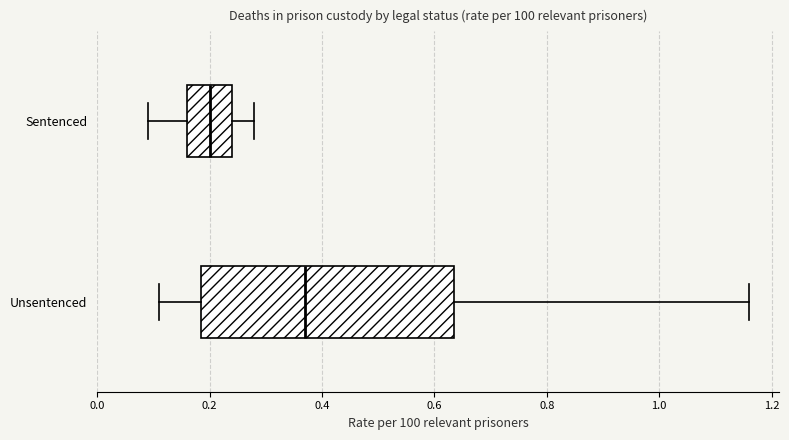

Which box has the furthest to the right median line?

Unsentenced